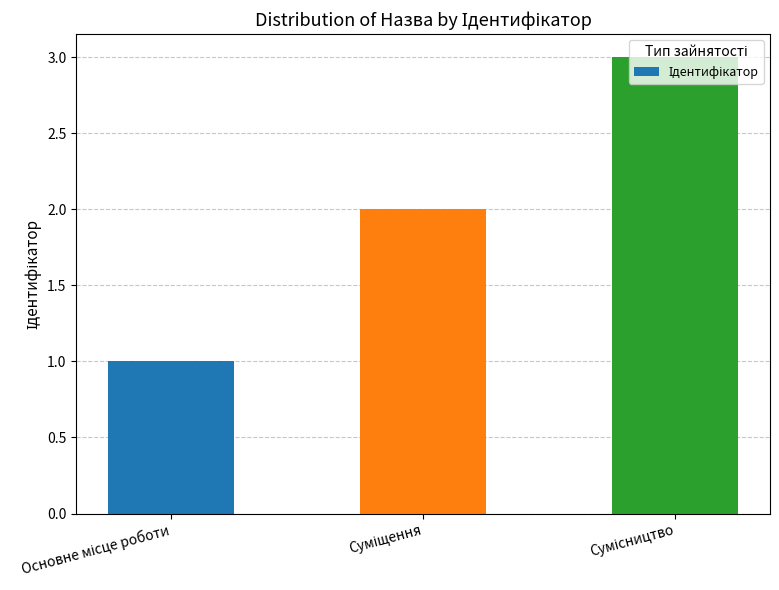

What is the sum of all values?

6